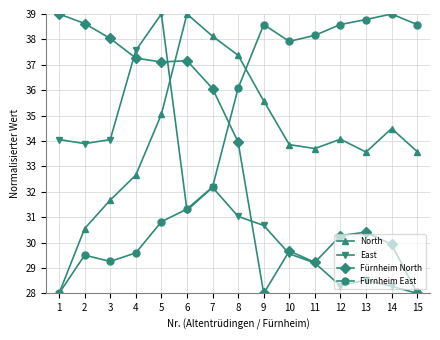

In East, how many points are lower than both neighbors (excluding endpoints)?

3